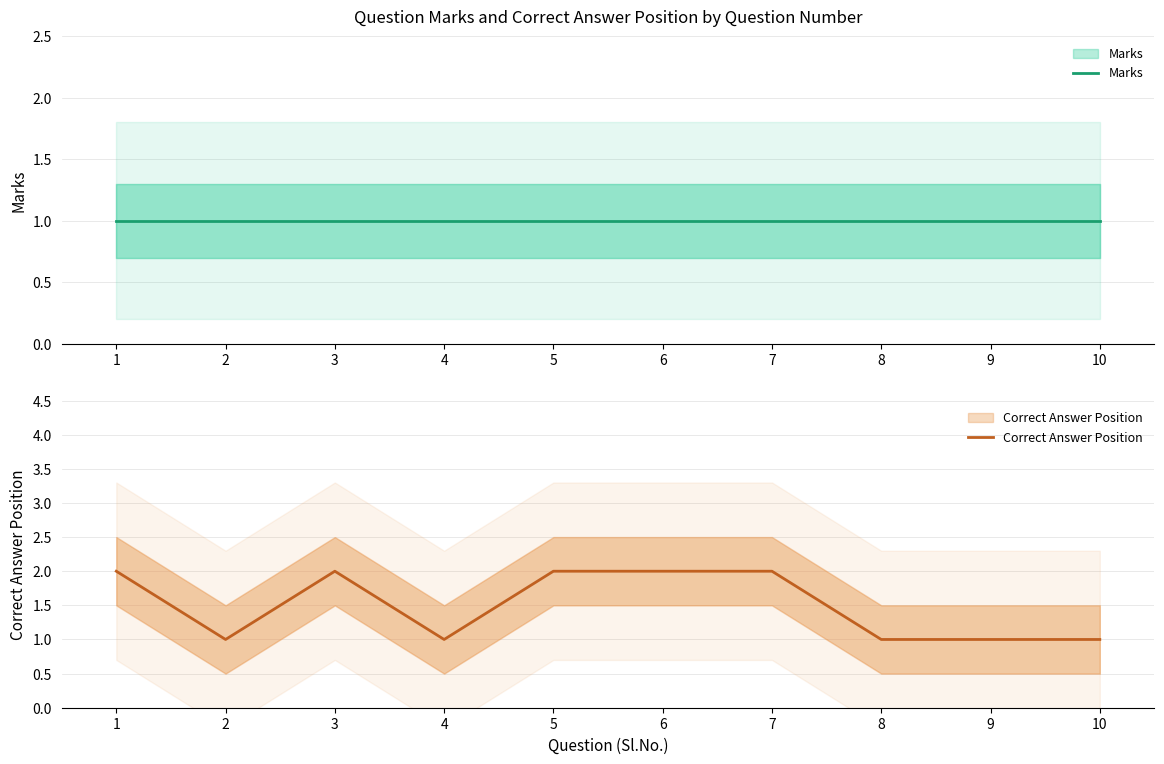

Which series has the widest spread of values?

Correct Answer Position